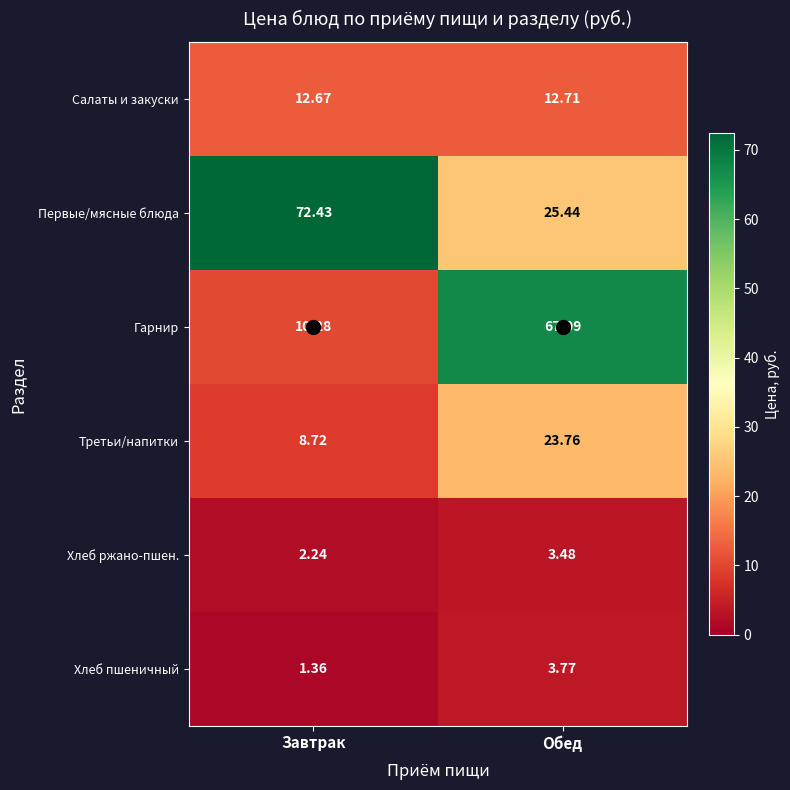

List the labels in order of Хлеб пшеничный value, largest first.

Обед, Завтрак